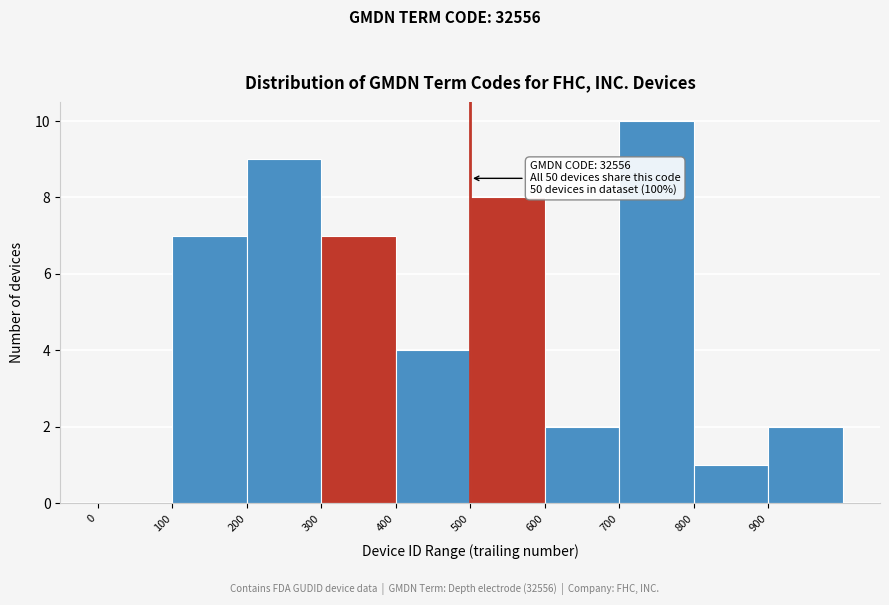

Which range on the x-axis has the tallest bar?

700 to 800